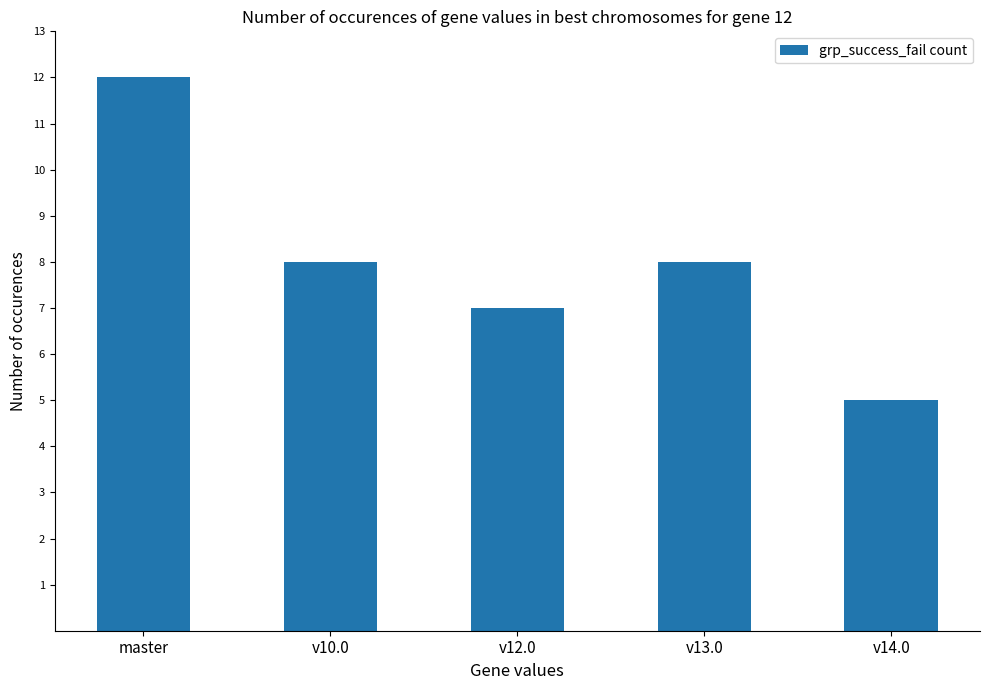

How many bars are there in total?

5